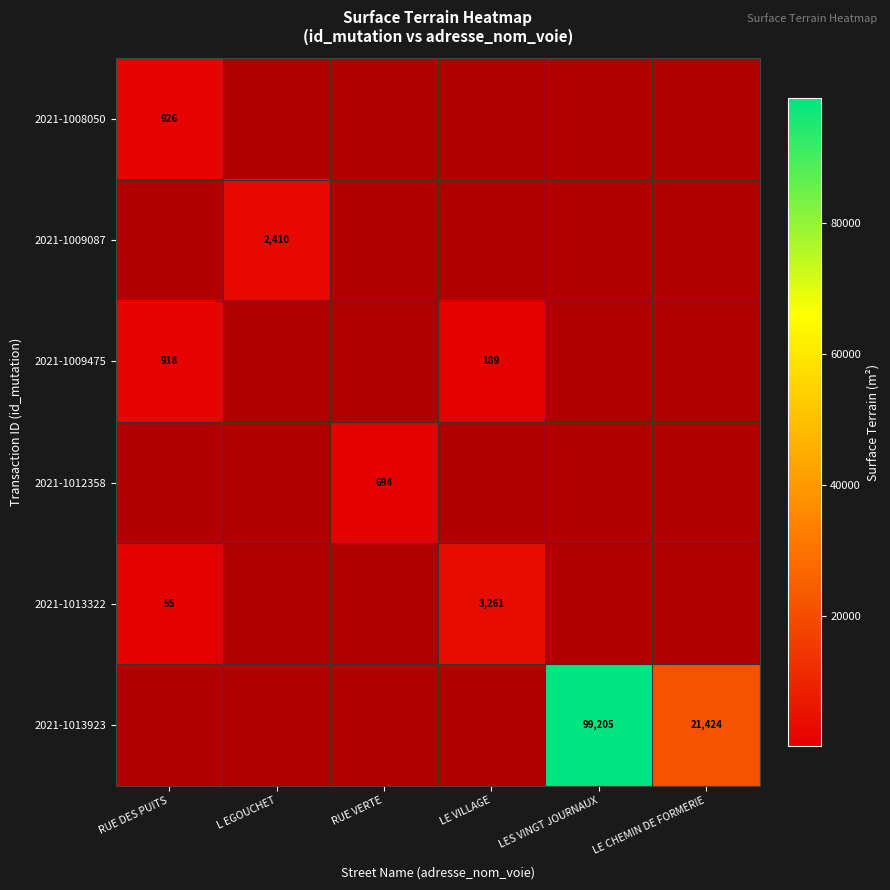

At LES VINGT JOURNAUX, list the series in order from smallest to largest.

2021-1008050, 2021-1009087, 2021-1009475, 2021-1012358, 2021-1013322, 2021-1013923